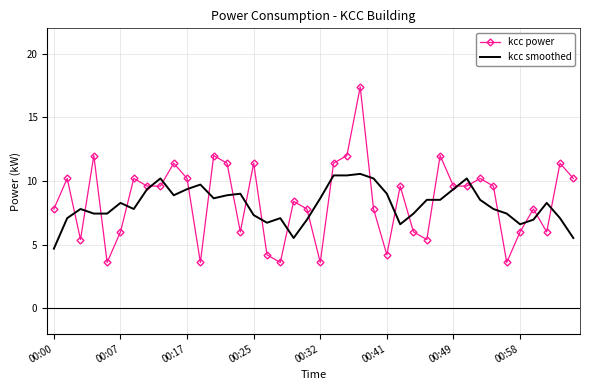

What is the minimum value for kcc power?

3.6